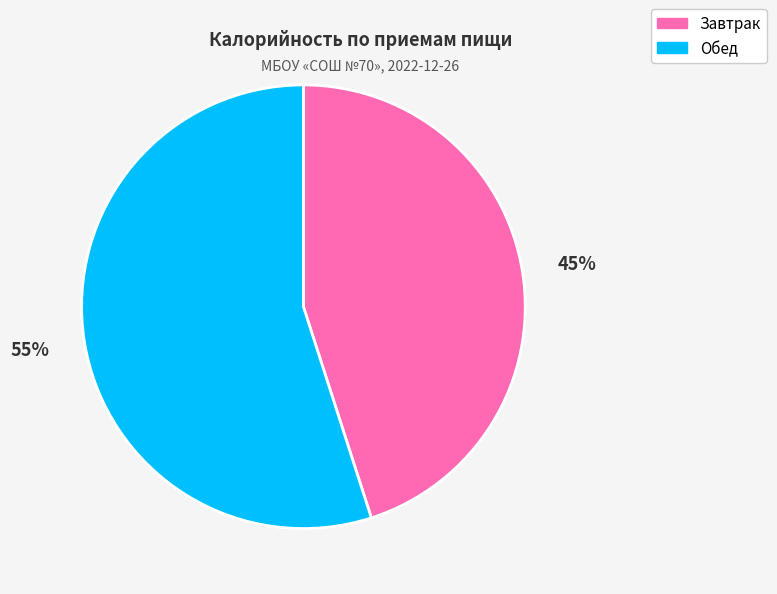

Rank the categories by value from lowest to highest.

Завтрак, Обед